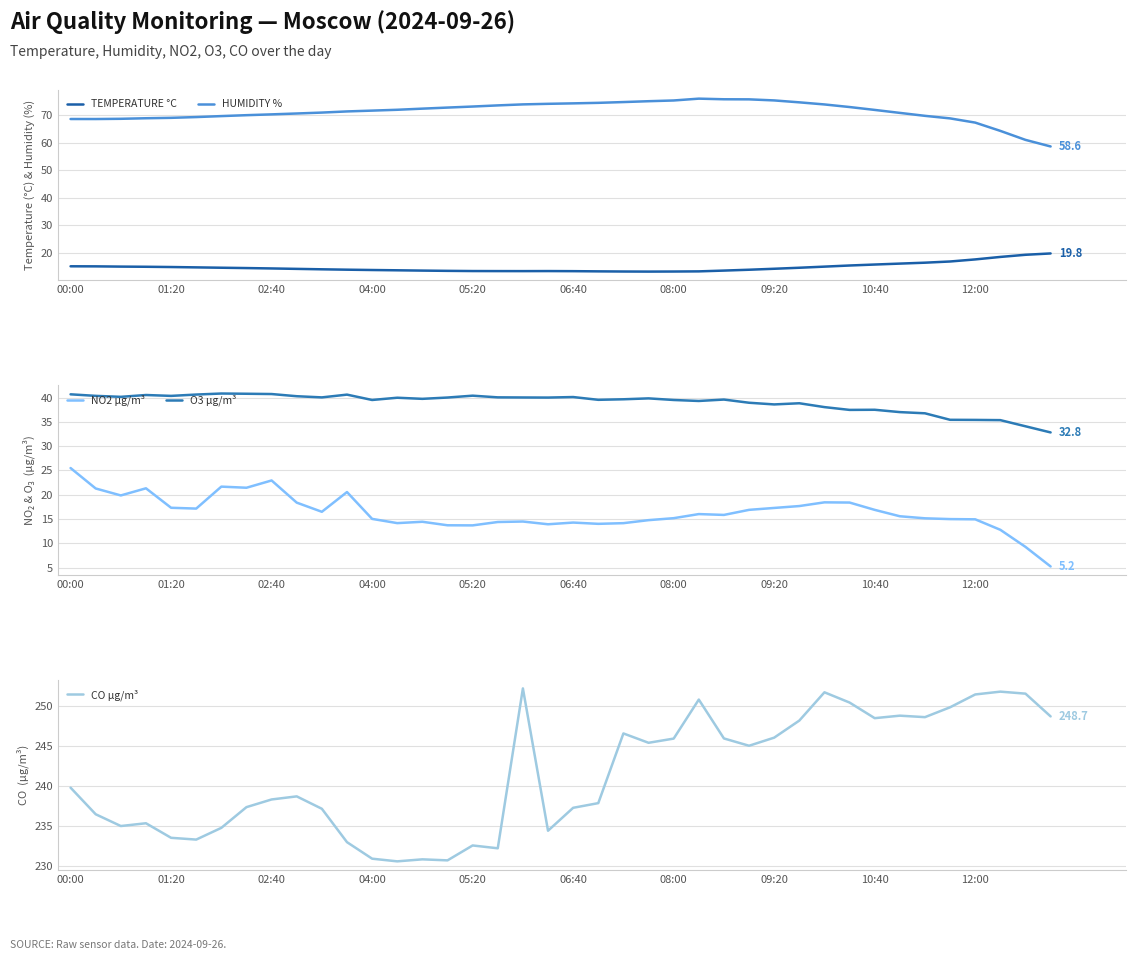

True or false: TEMPERATURE °C and HUMIDITY % intersect in this chart.

False